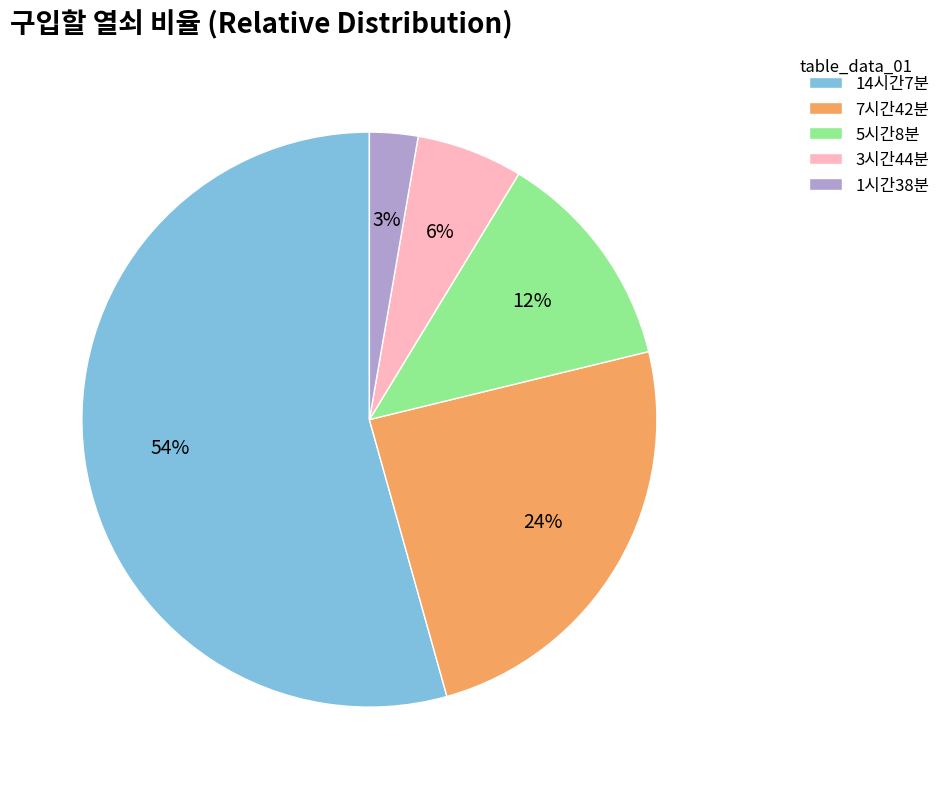

Rank the categories by value from lowest to highest.

1시간38분, 3시간44분, 5시간8분, 7시간42분, 14시간7분